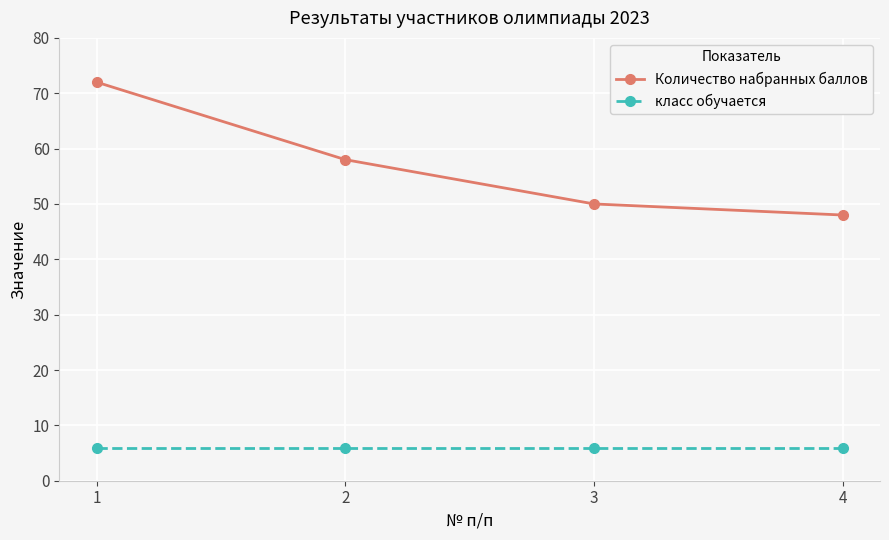

True or false: класс обучается has more than 1 points higher than both neighbors.

False